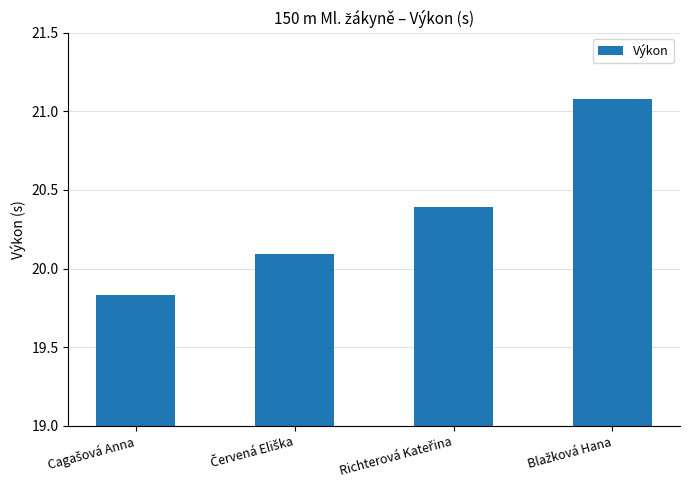

What is the average value?

20.3